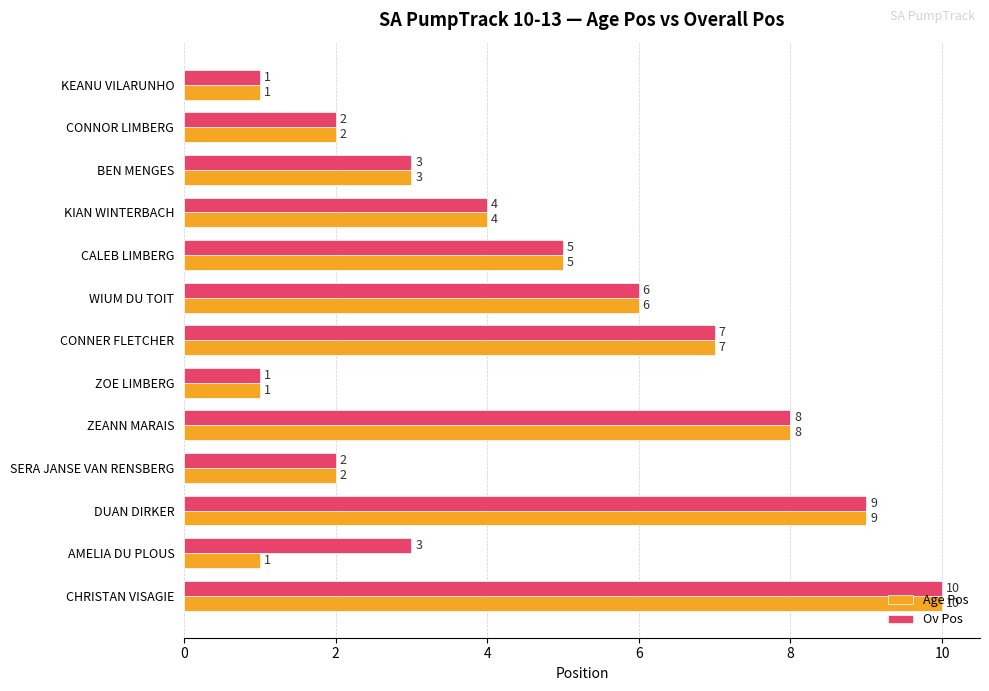

List the series in order of their overall mean, lowest first.

Age Pos, Ov Pos